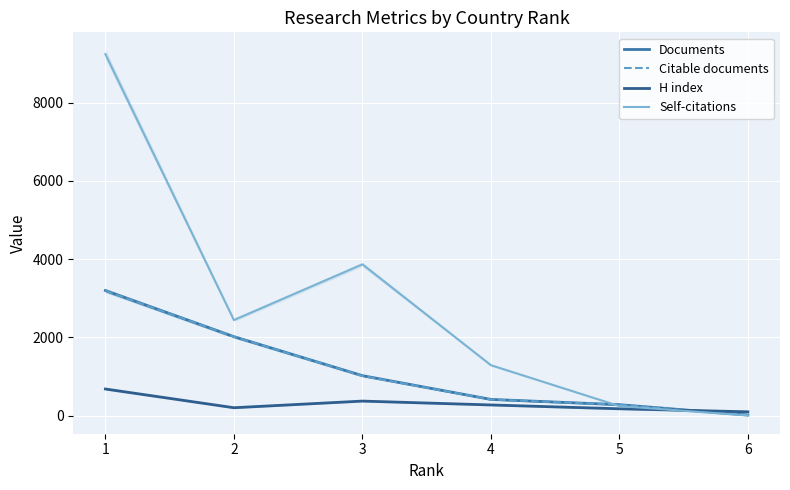

How many data points in H index are above 270?

2